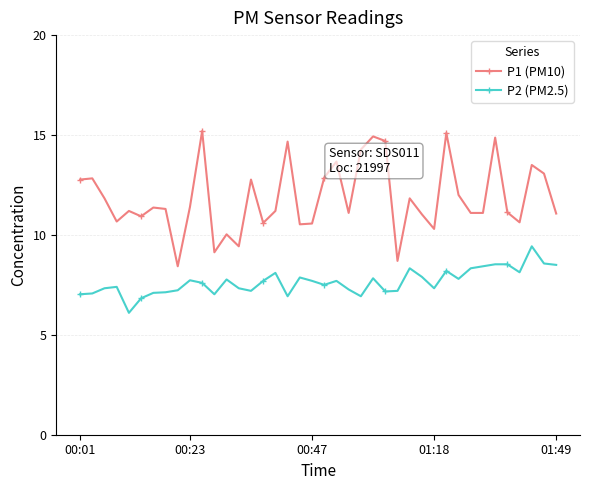

Rank the series by their average value, from lowest to highest.

P2 (PM2.5), P1 (PM10)